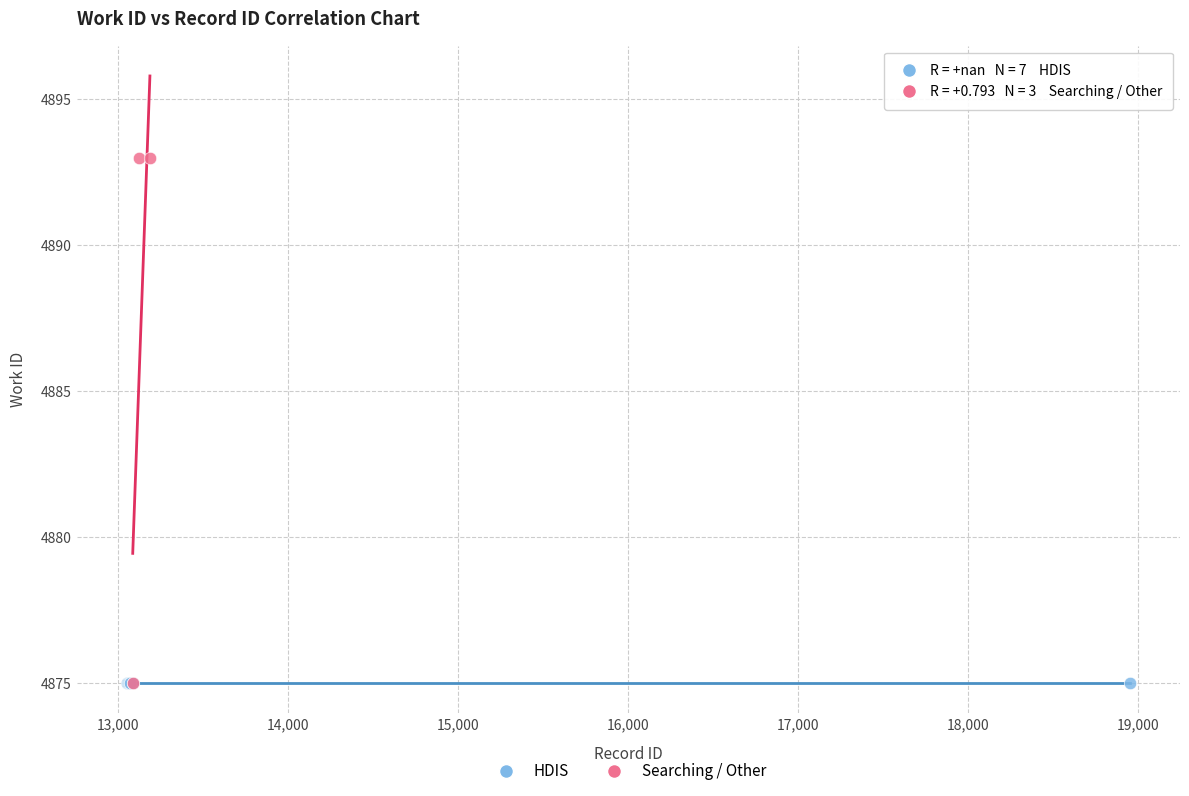

Which series contains the highest Y value?

Searching / Other